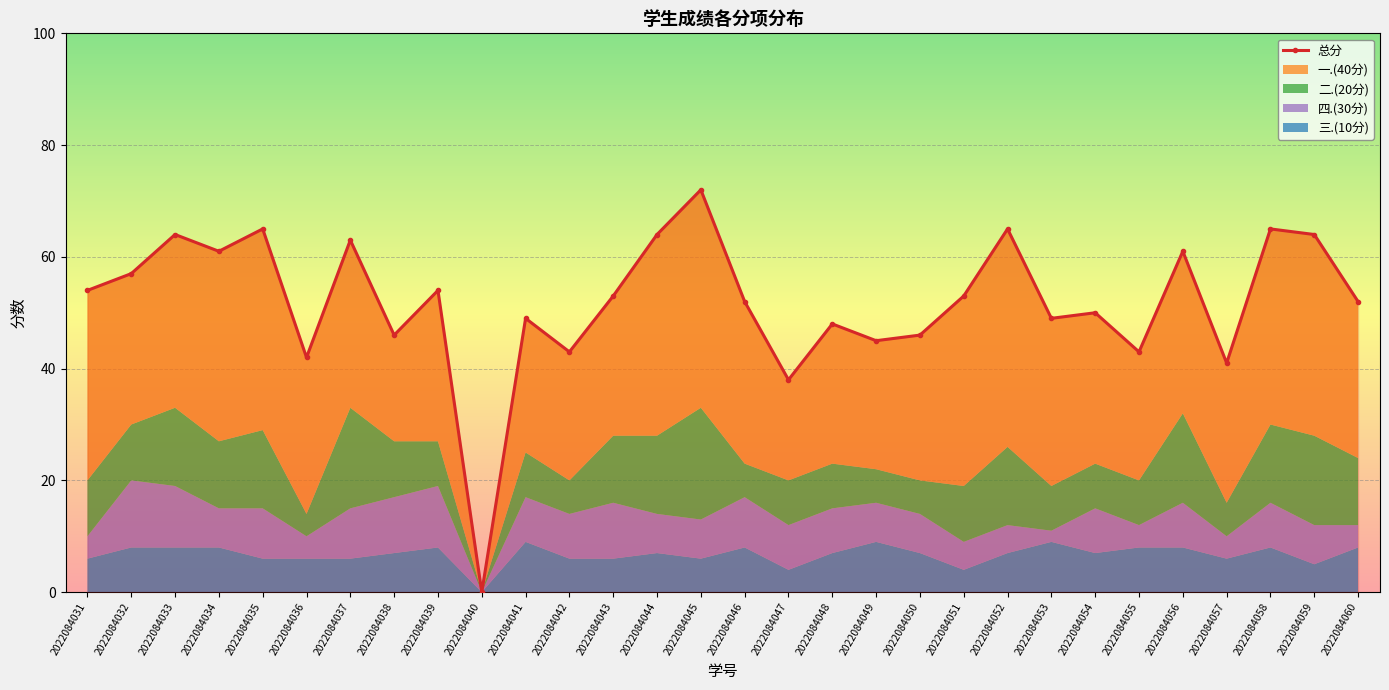

At which category does the data reach its first local peak?

2022084033